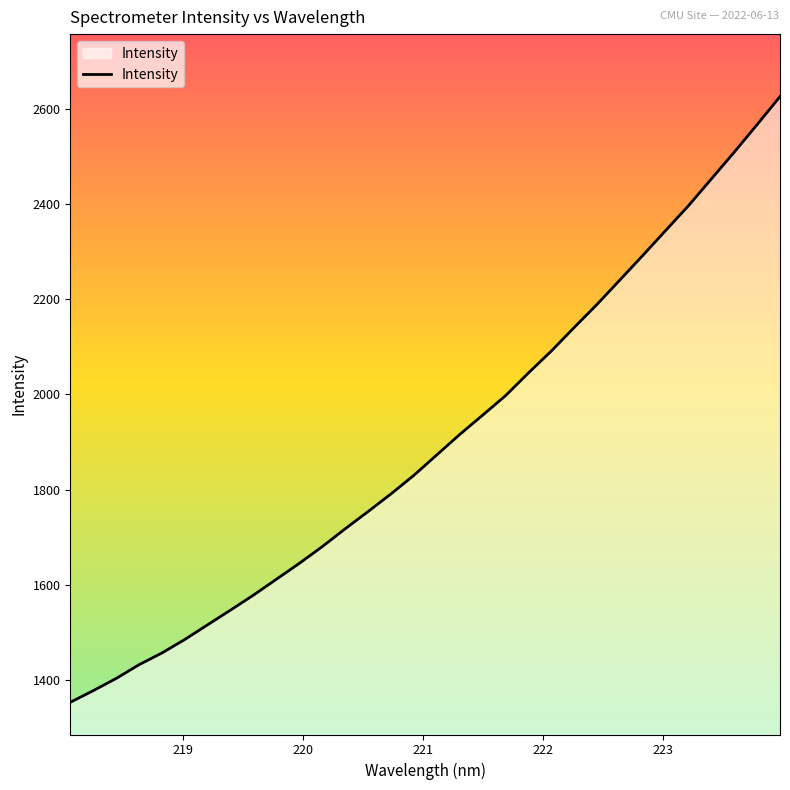

What is the maximum value shown in the chart?

2625.4